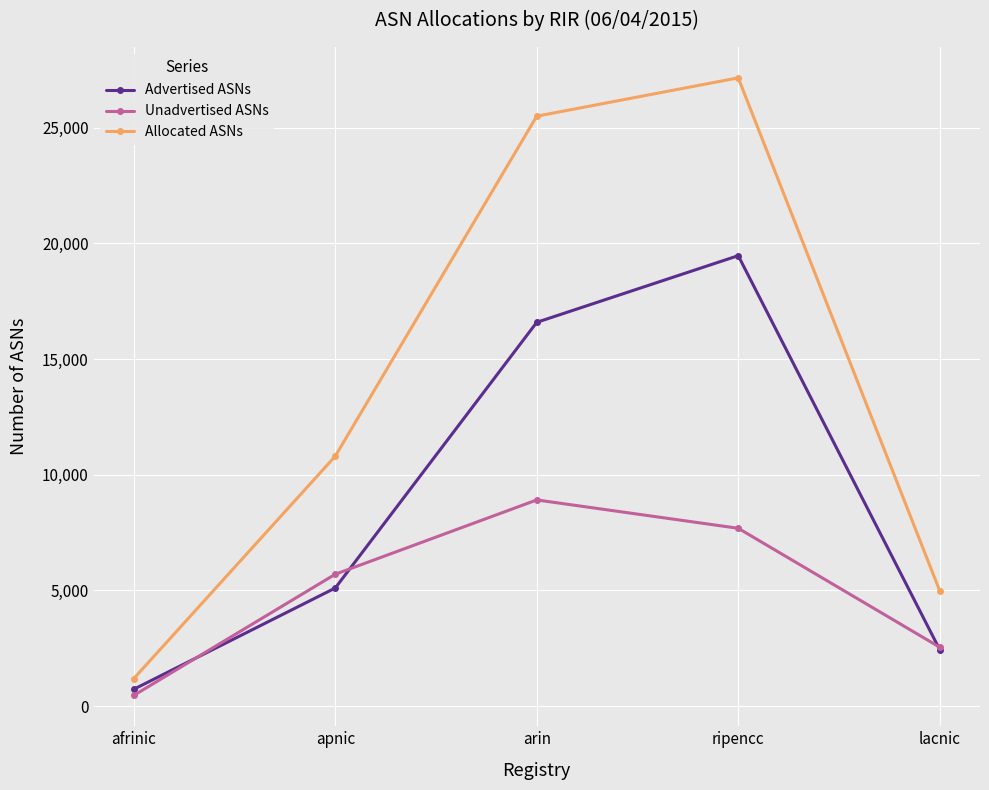

List the labels in order of Unadvertised ASNs value, smallest first.

afrinic, lacnic, apnic, ripencc, arin